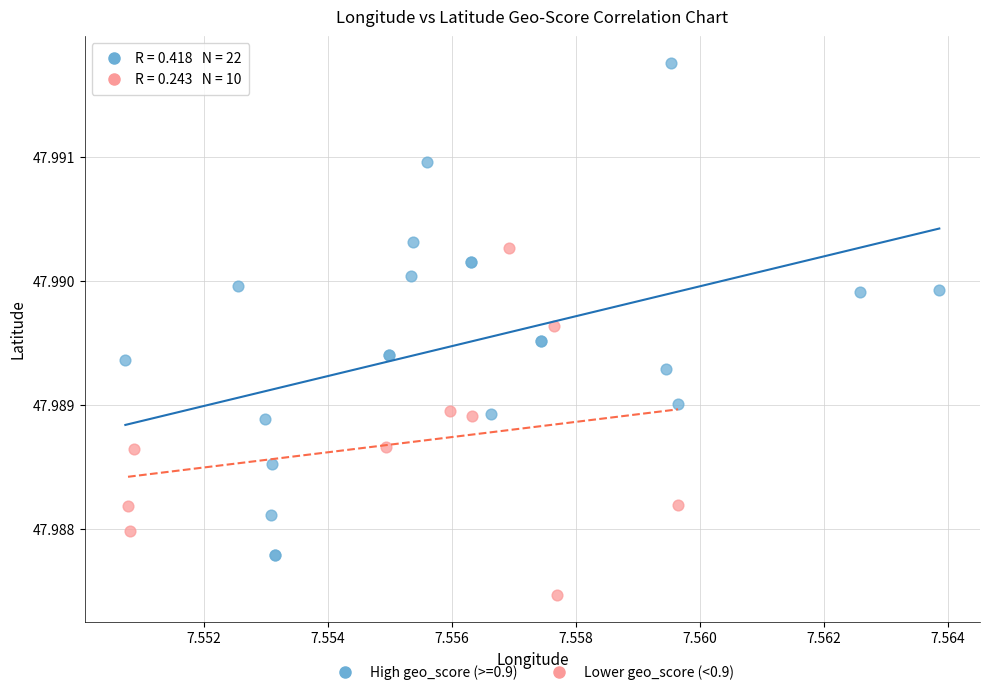

Which series contains the highest Y value?

High geo_score (>=0.9)